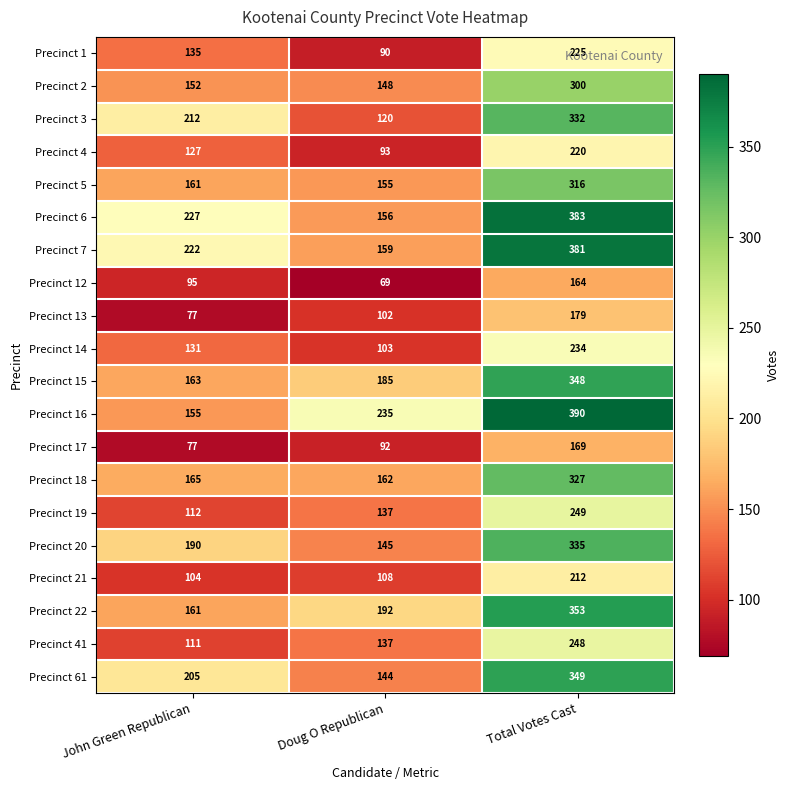

What is the difference between the Precinct 19 values at John Green Republican and Total Votes Cast?

137